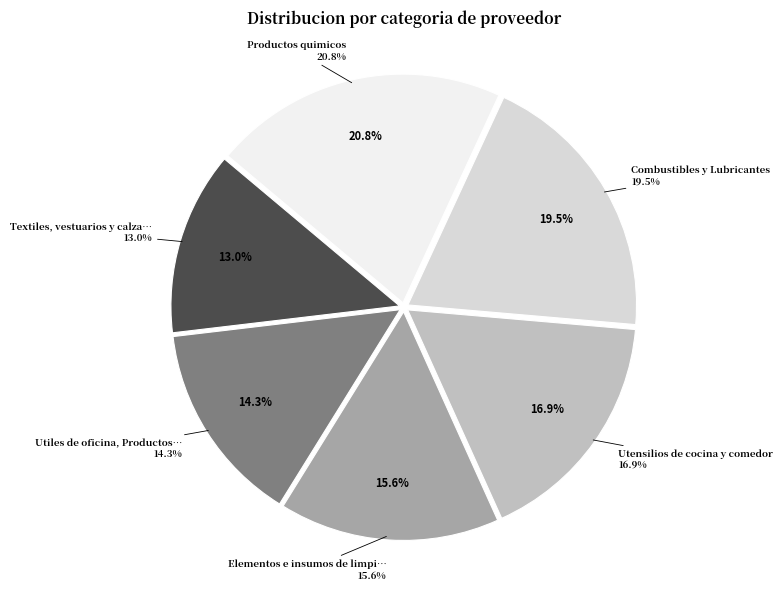

Rank the categories by value from lowest to highest.

Textiles, vestuarios y calzados, Utiles de oficina, Productos de papel, Elementos e insumos de limpieza, Utensilios de cocina y comedor, Combustibles y Lubricantes, Productos quimicos